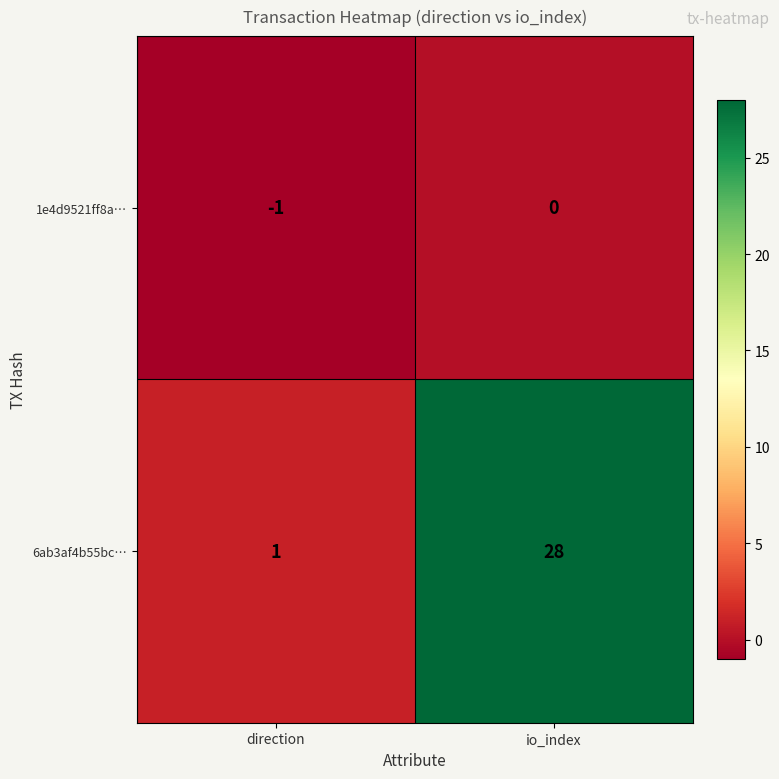

Reading left to right, list all the values displayed in this chart.

1e4d9521ff8a…: -1	0
6ab3af4b55bc…: 1	28